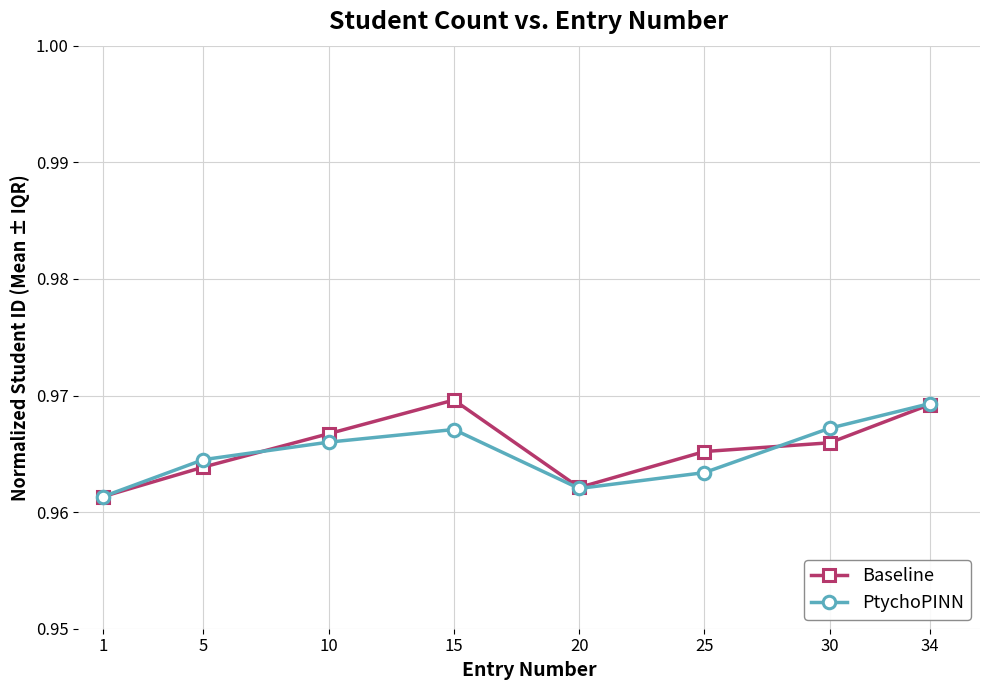

The PtychoPINN series shows 0.2 at 34. True or false?

False